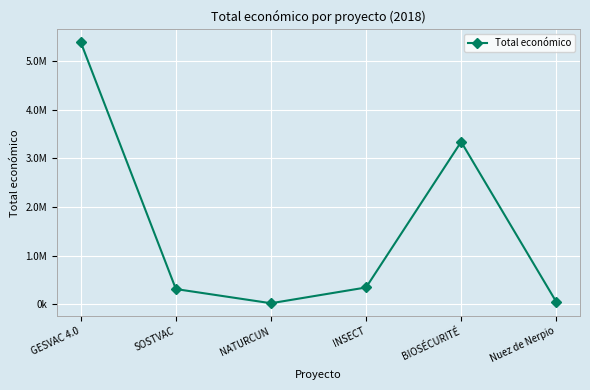

The chart shows a value of 3342252 at BIOSÉCURITÉ. True or false?

True